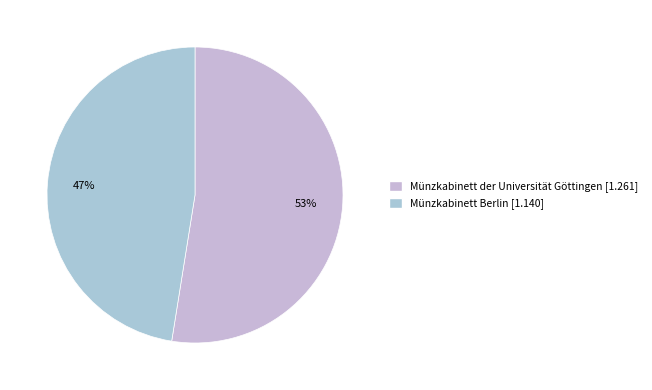

True or false: Münzkabinett der Universität Göttingen accounts for 53% of the total.

True